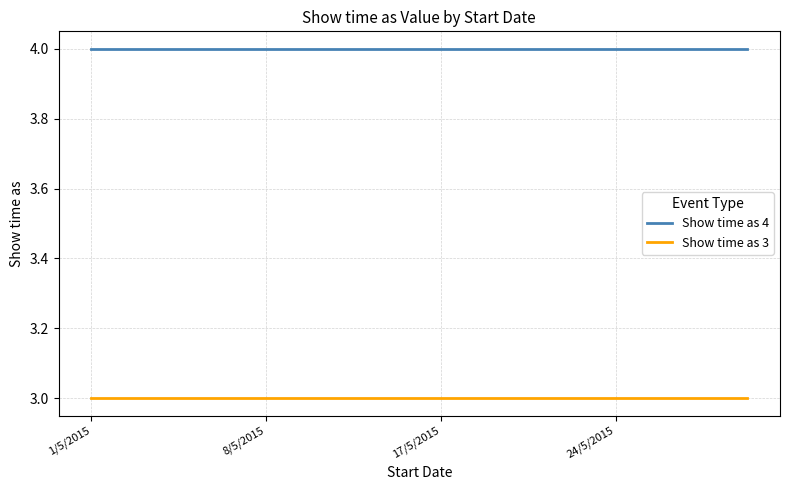

List the series in order of their peak value, lowest first.

Show time as 3, Show time as 4